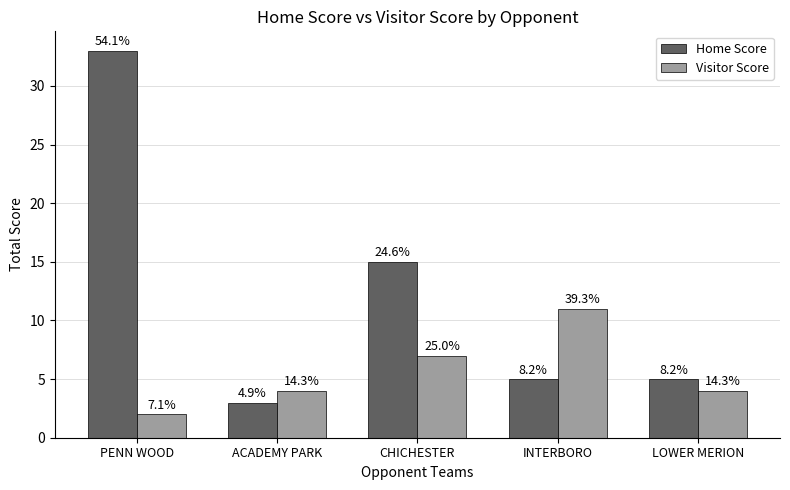

What is the average value of the Home Score series?

12